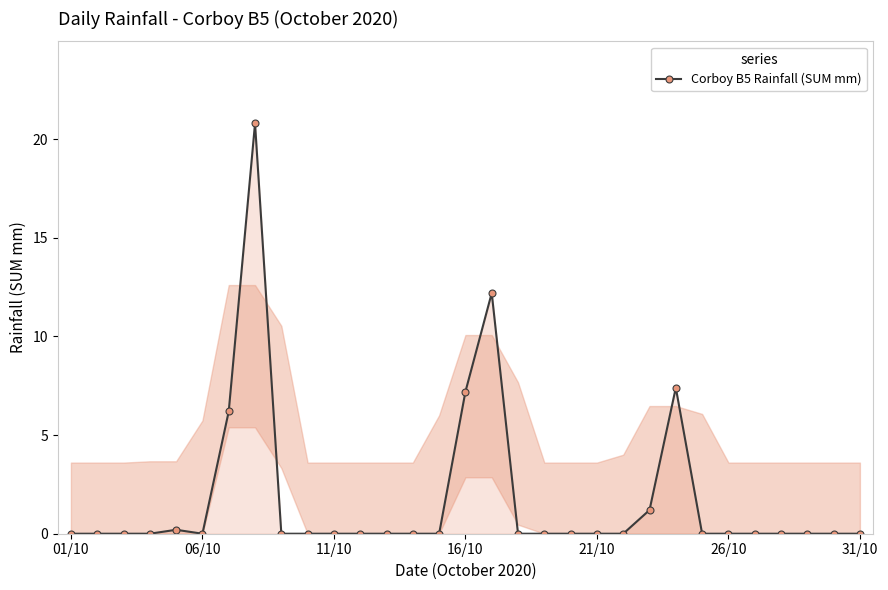

Reading right to left, what are all the values shown in this chart?

0.0	0.0	0.0	0.0	0.0	0.0	0.0	7.4	1.2	0.0	0.0	0.0	0.0	0.0	12.2	7.2	0.0	0.0	0.0	0.0	0.0	0.0	0.0	20.8	6.2	0.0	0.2	0.0	0.0	0.0	0.0